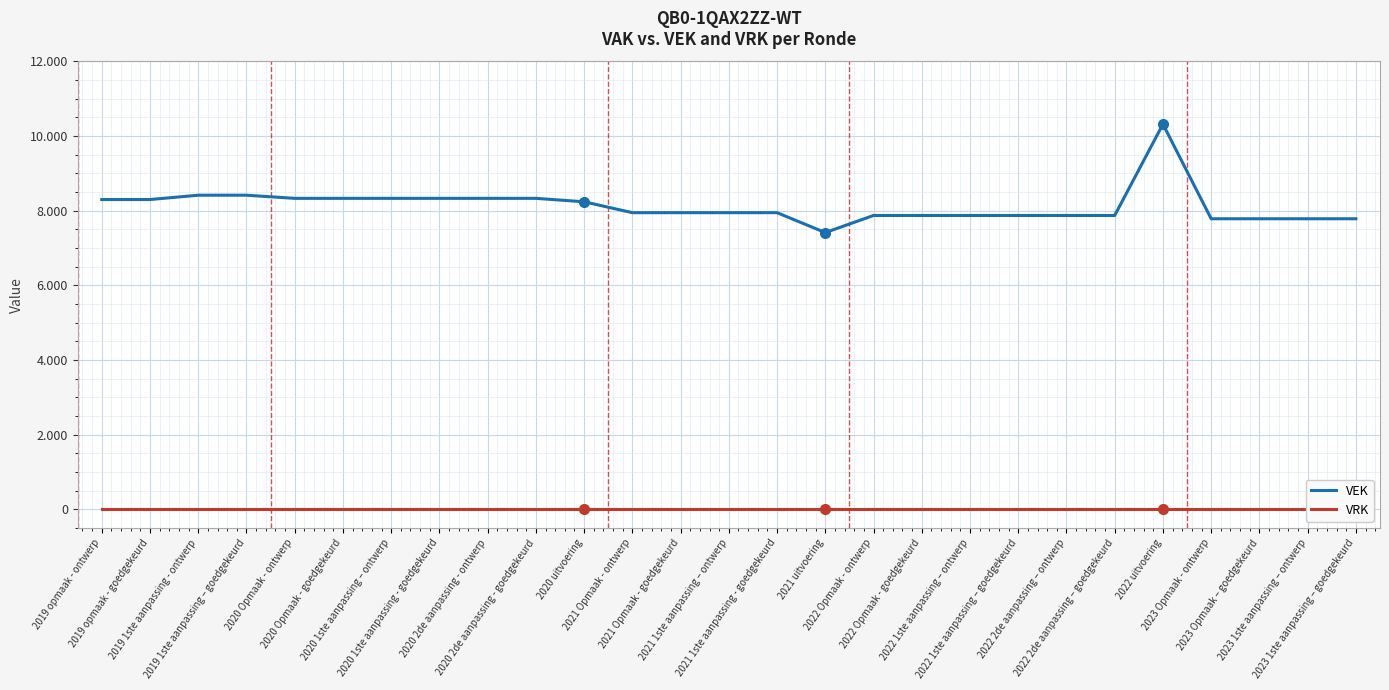

Which series has the largest range (max minus min)?

VEK